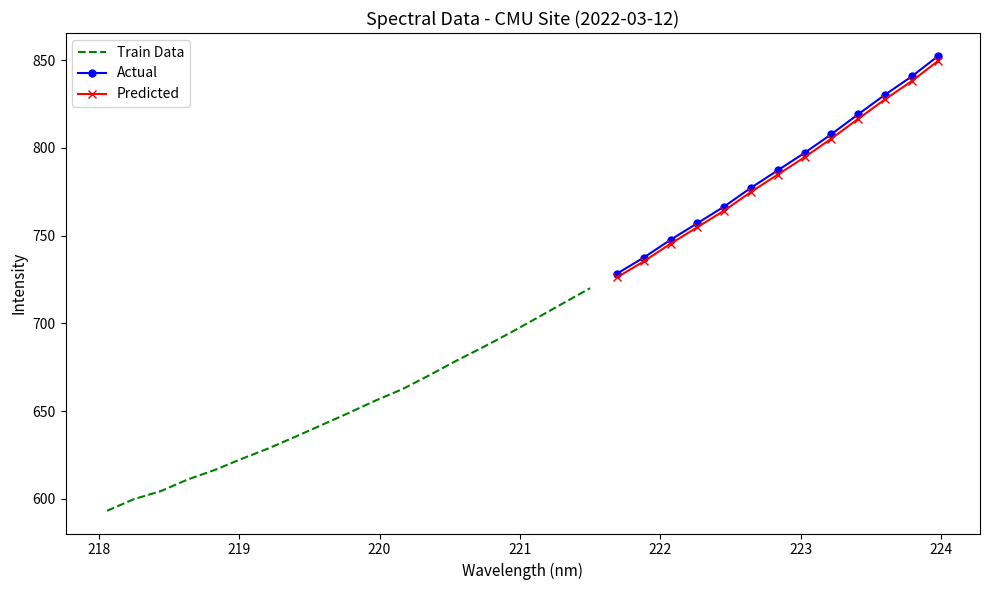

What position from the right is 218.6332?

29